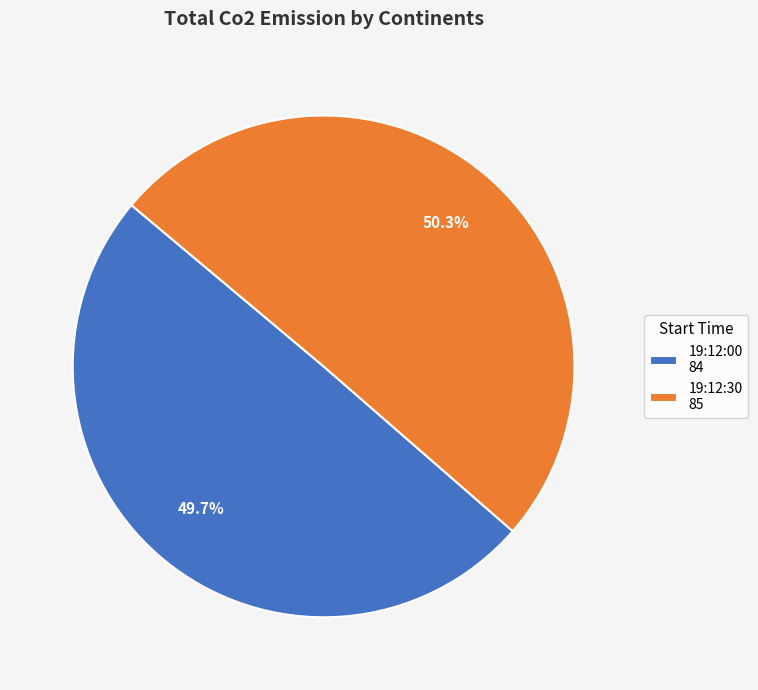

What is the largest slice in the pie chart?

19:12:30